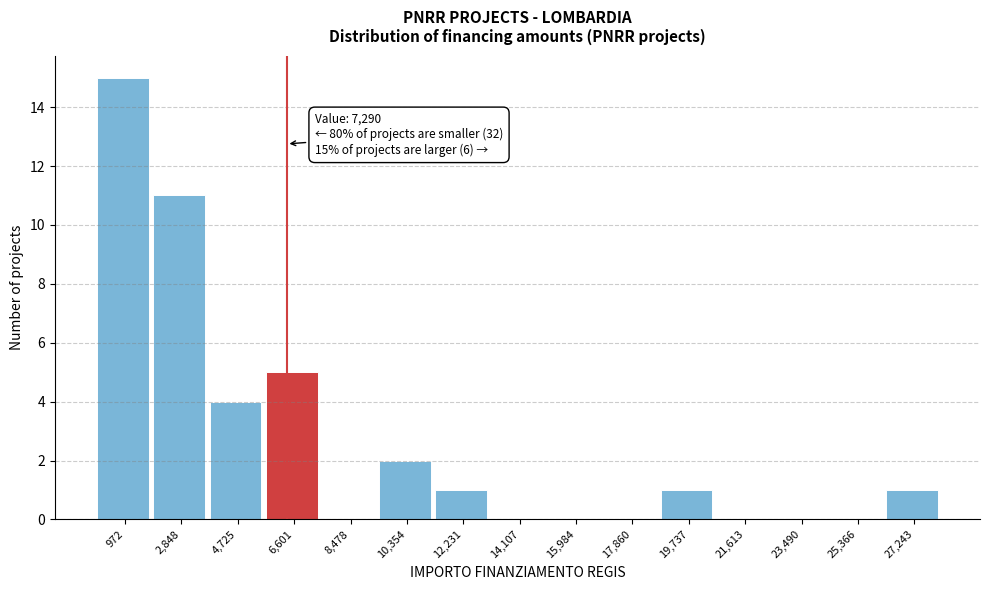

Reading right to left, transcribe all the data shown in this chart.

27,243=1	25,366=0	23,490=0	21,613=0	19,737=1	17,860=0	15,984=0	14,107=0	12,231=1	10,354=2	8,478=0	6,601=5	4,725=4	2,848=11	972=15